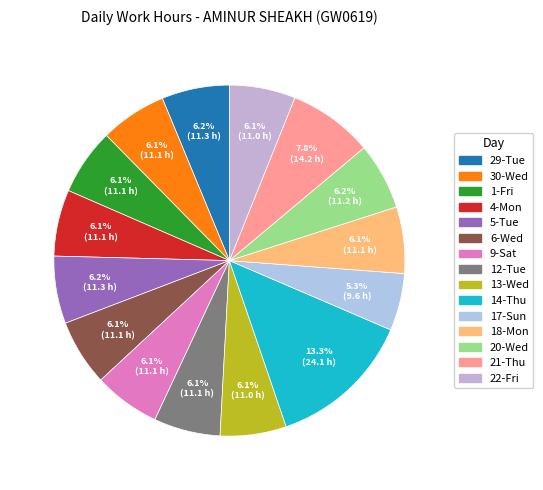

What is the largest slice in the pie chart?

14-Thu